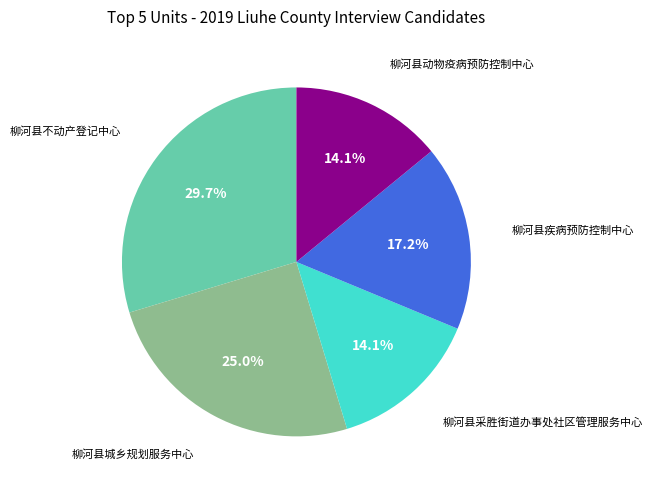

Does any single category account for the majority?

No